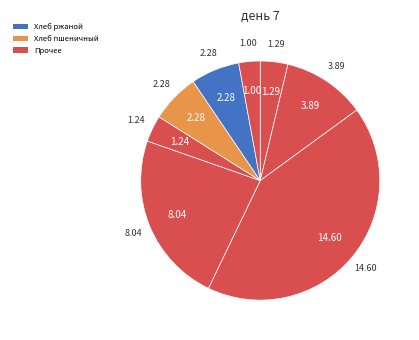

How many segments does this pie chart have?

8